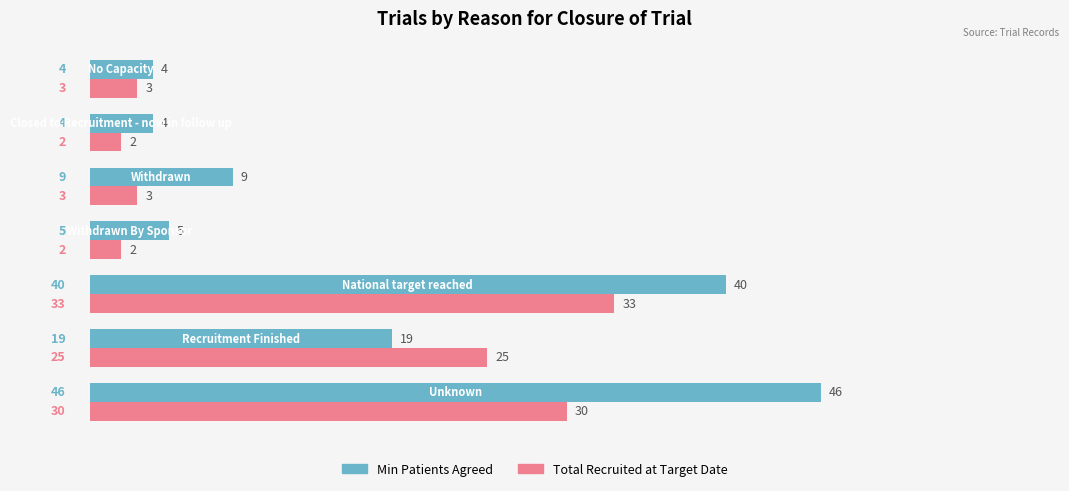

Which series has the widest spread of values?

Min Patients Agreed